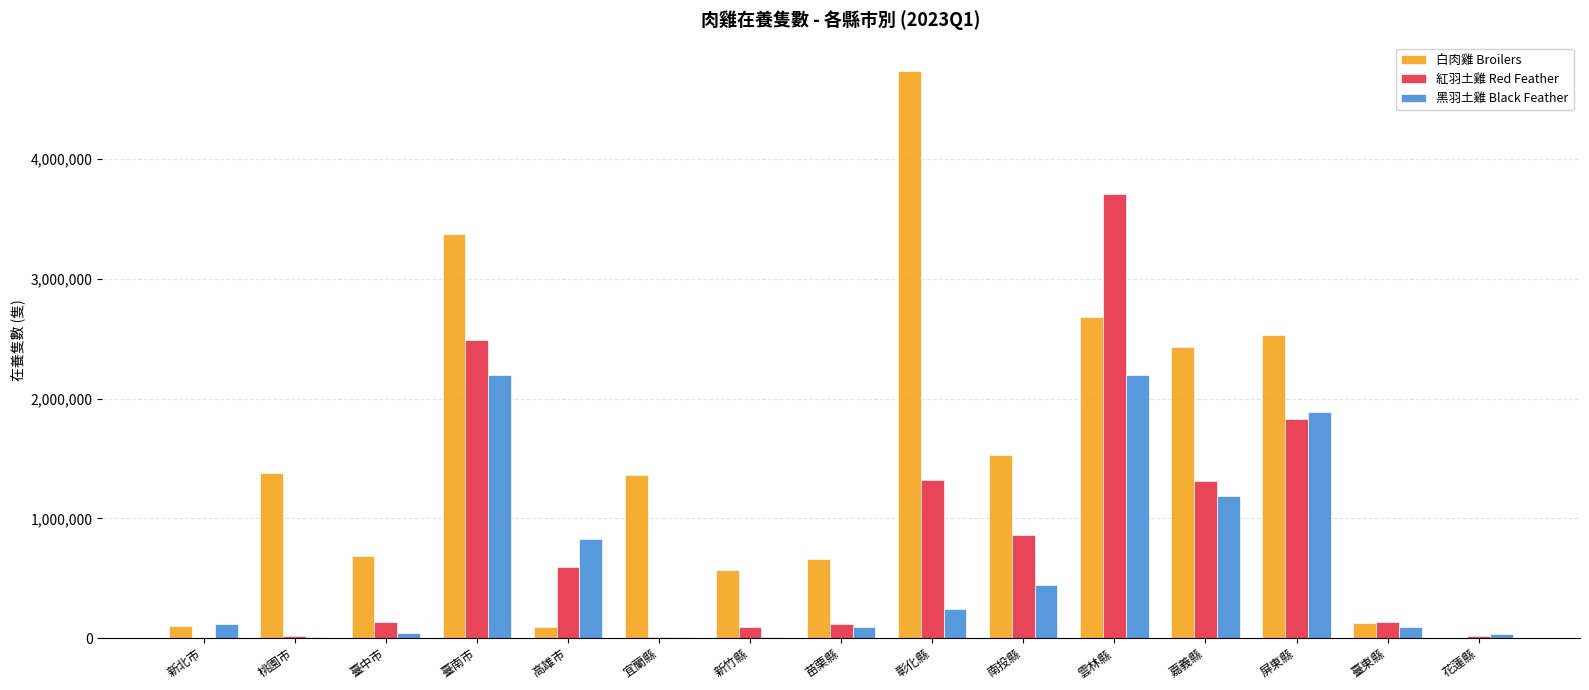

What is the approximate value of 紅羽土雞 Red Feather at 彰化縣?

1321351